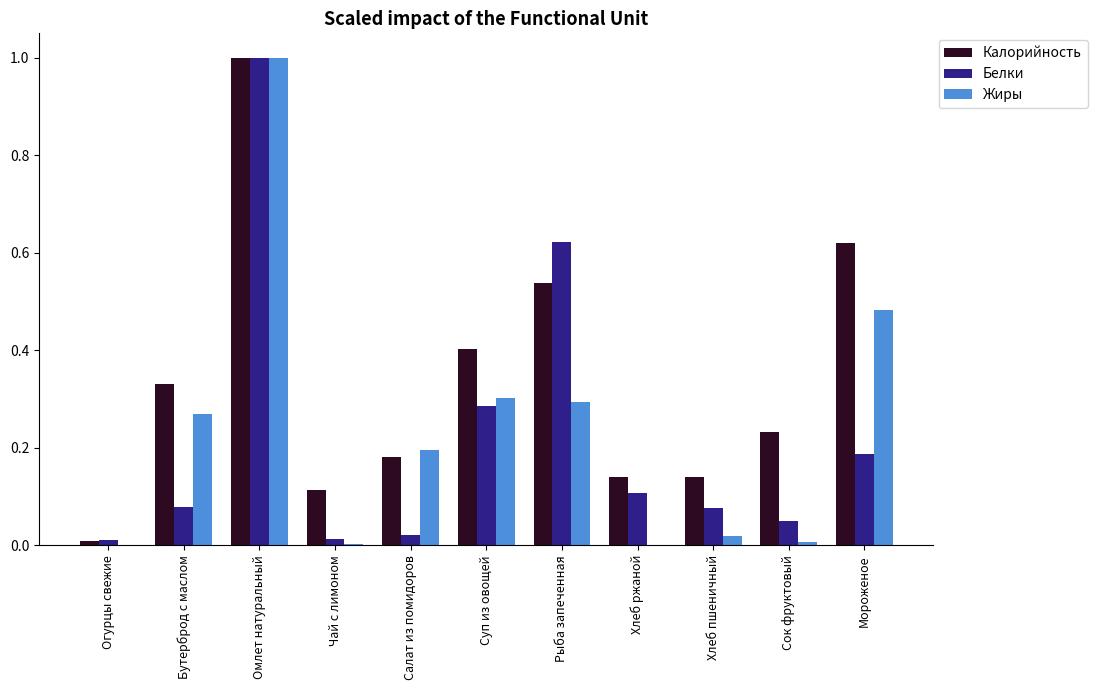

Which series changed the most between Чай с лимоном and Мороженое?

Калорийность